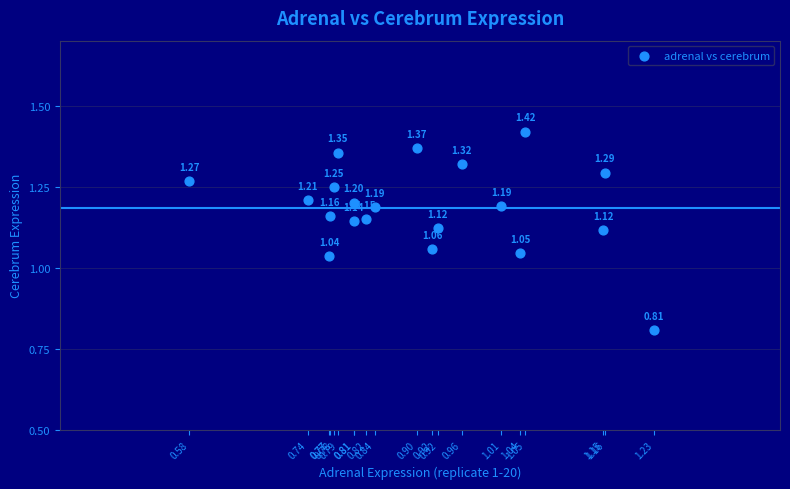

What is the range of X values (max minus min)?

0.6